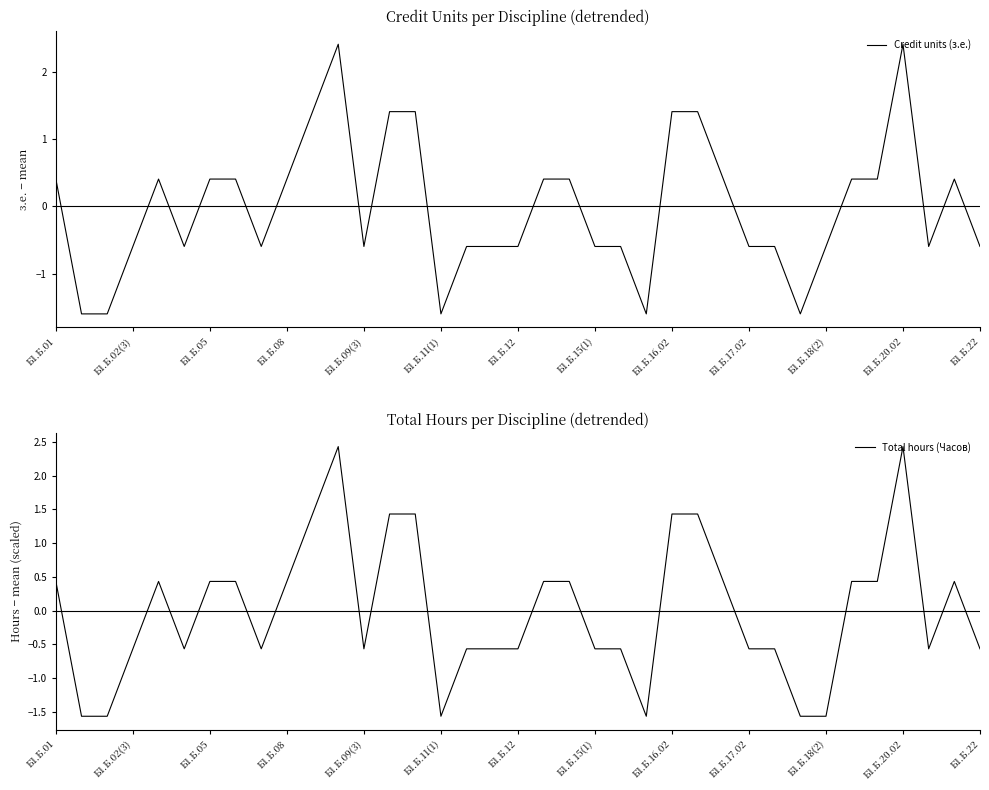

At how many categories does at least one series exceed 2?

2